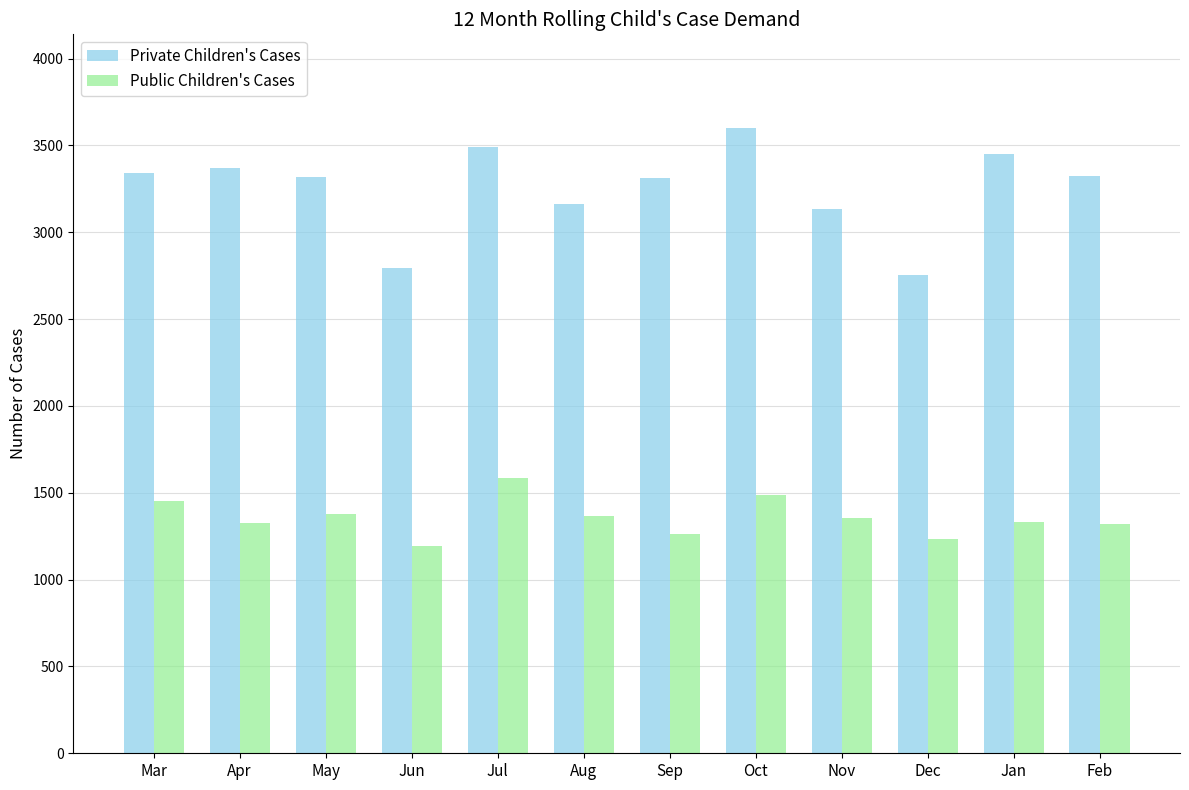

What is the approximate value of Private Children's Cases at Jul, to the nearest 10?

3490